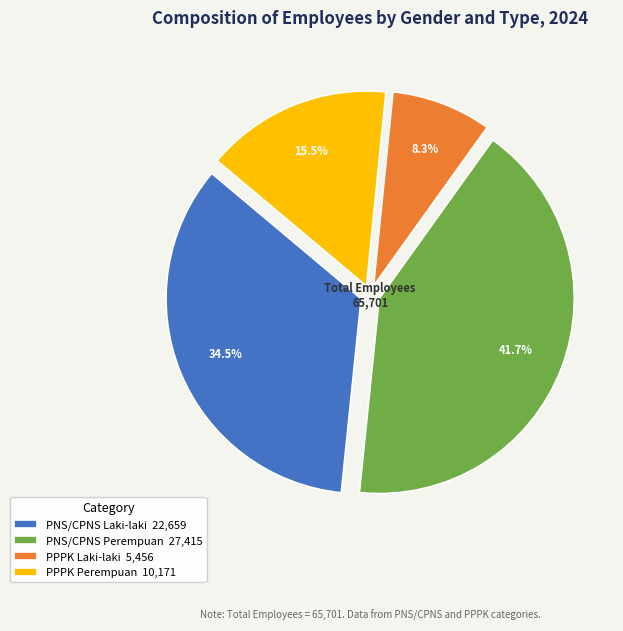

What is the total percentage of PPPK Perempuan 10,171 and PNS/CPNS Laki-laki 22,659?

50.0%